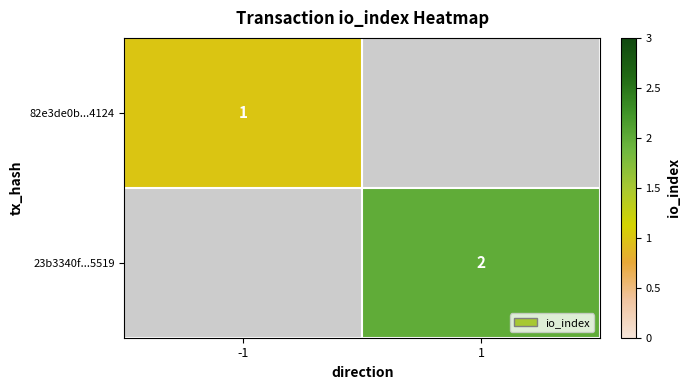

The 23b3340f...5519 series shows 2 at 1. True or false?

True